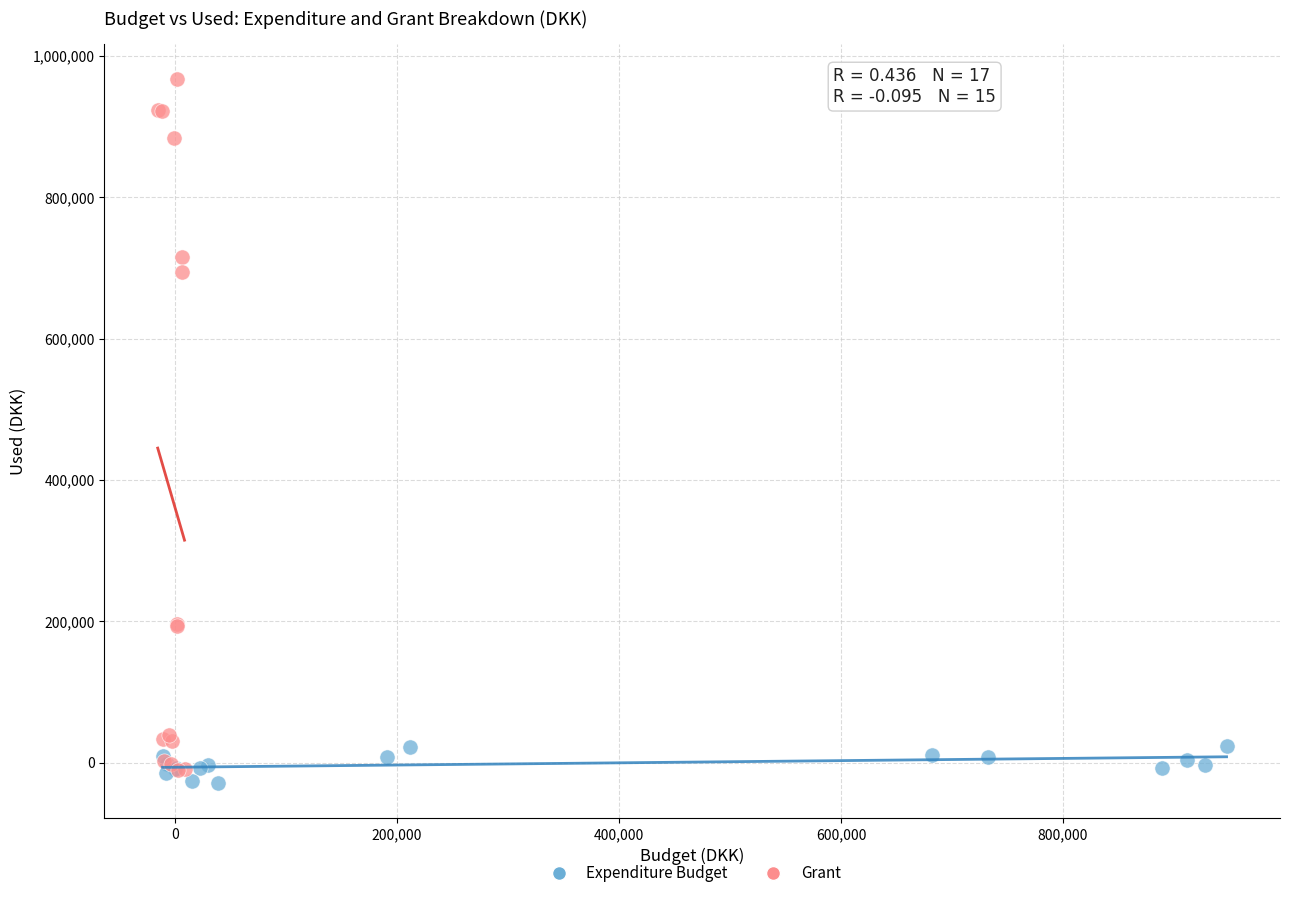

Which series contains the highest Y value?

Grant